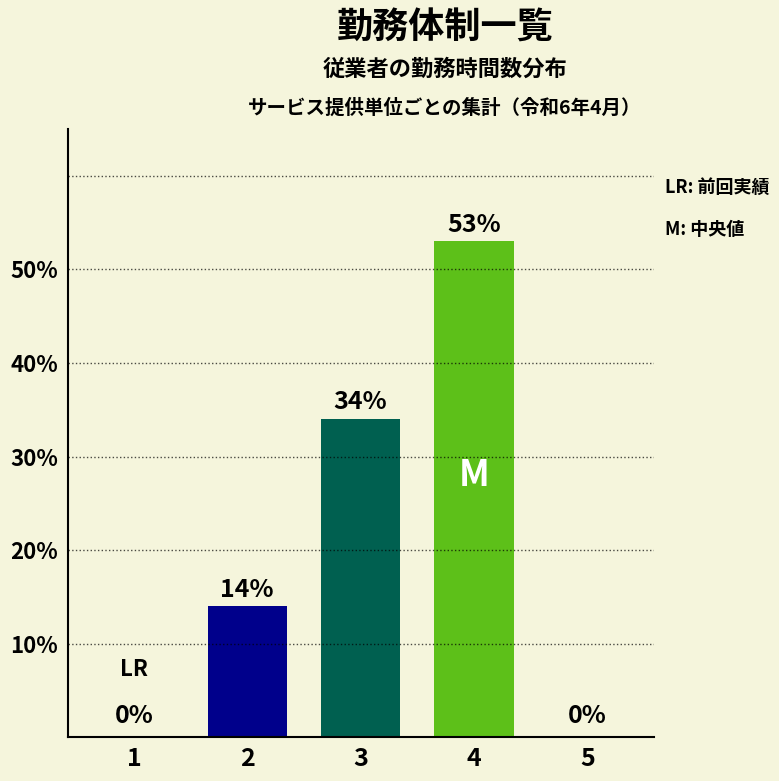

How many categories are shown in the chart?

5